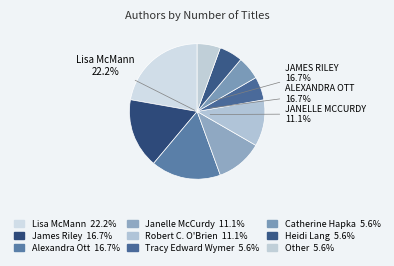

Which slice is the largest?

Lisa McMann